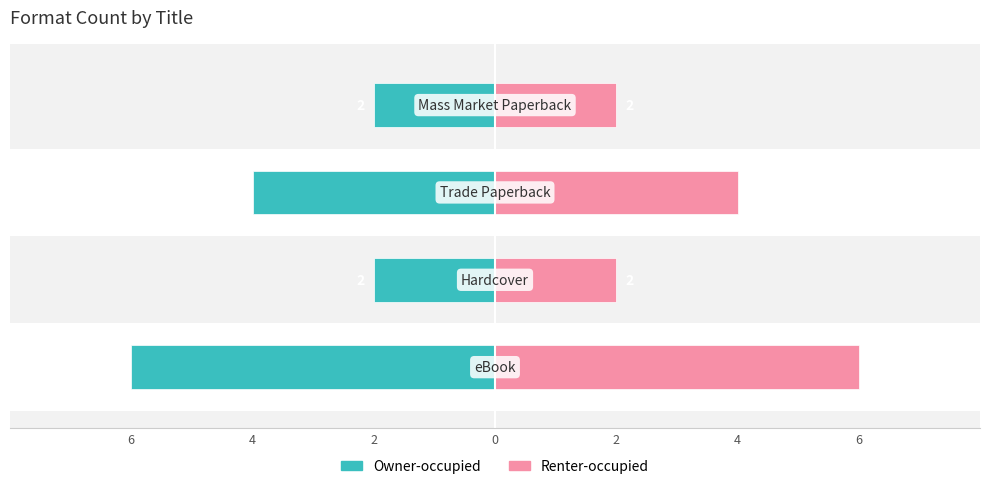

Count the Renter-occupied values in the range 2 to 6.

4